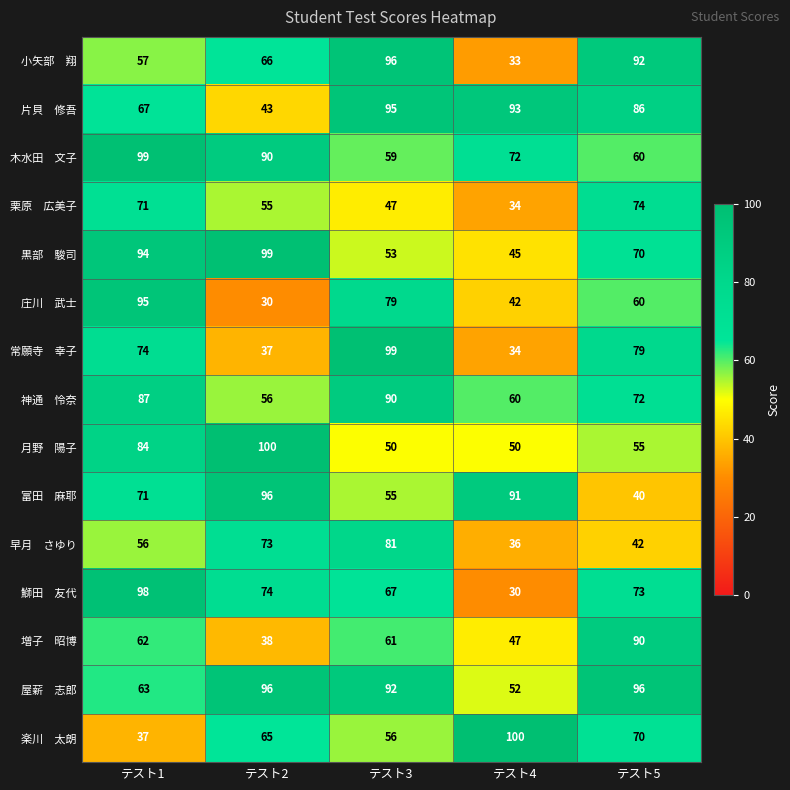

What is the total value across all series at テスト5?

1059